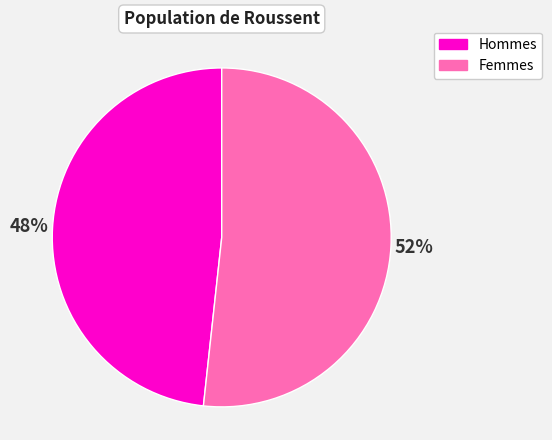

Combined, do Femmes and Hommes account for over 50%?

Yes